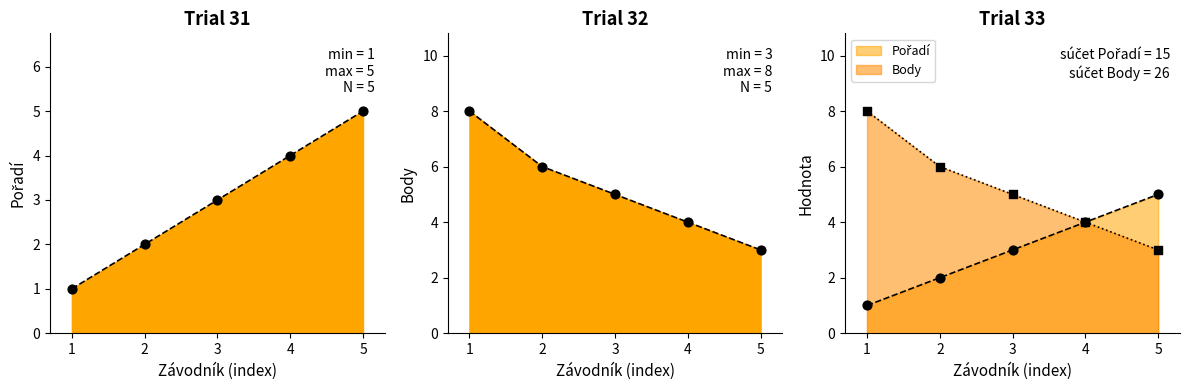

What are all the series names shown in the legend?

Pořadí, Body